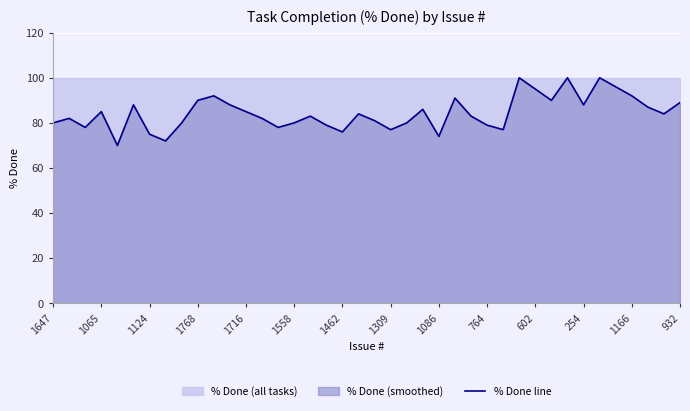

What is the ratio of the value at 35 to the value at 39?

1.1